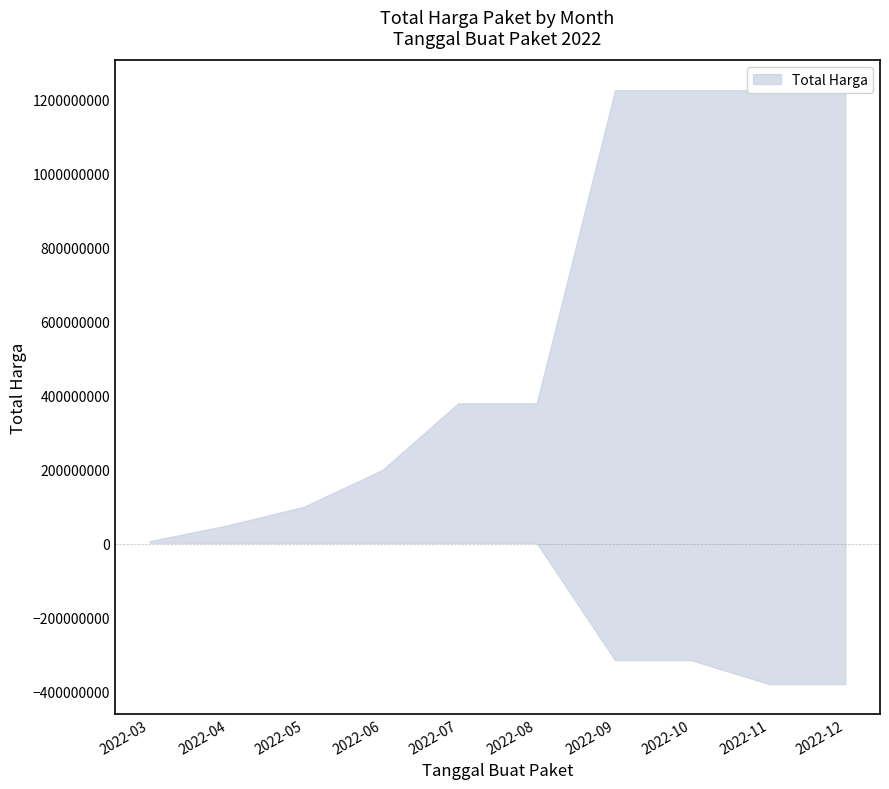

The value of Total Harga Upper at 2022-03 is 3547884. True or false?

False